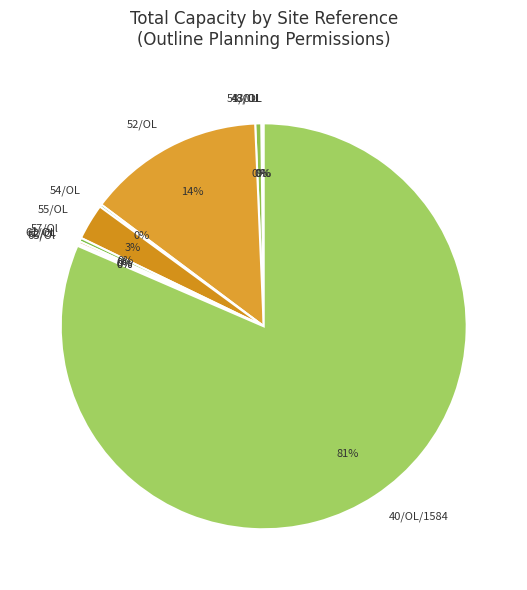

To the nearest percent, what is the average slice percentage?

9%